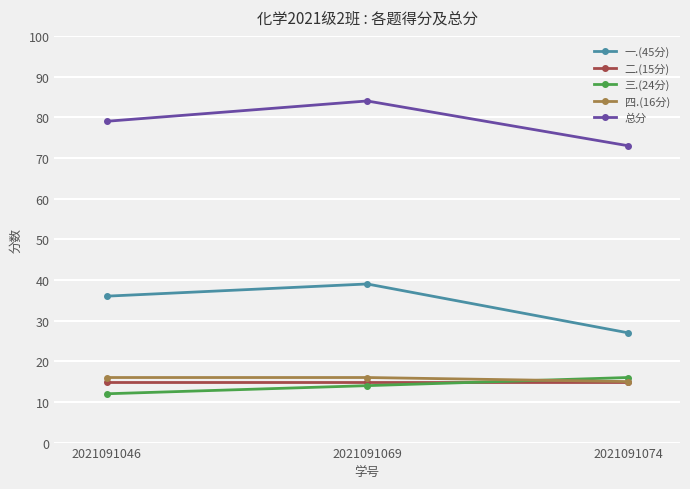

Which series has the widest spread of values?

一.(45分)